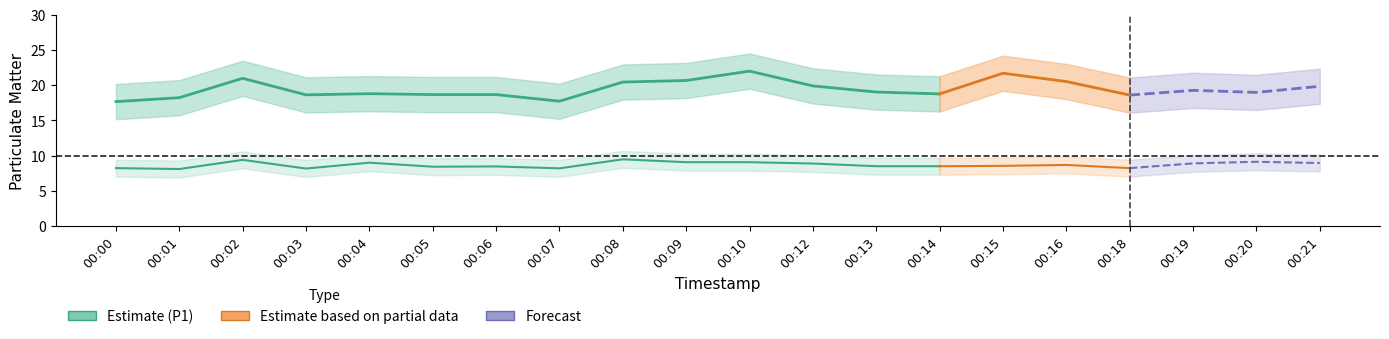

At which category does P2 (Estimate) reach its first local valley?

00:01